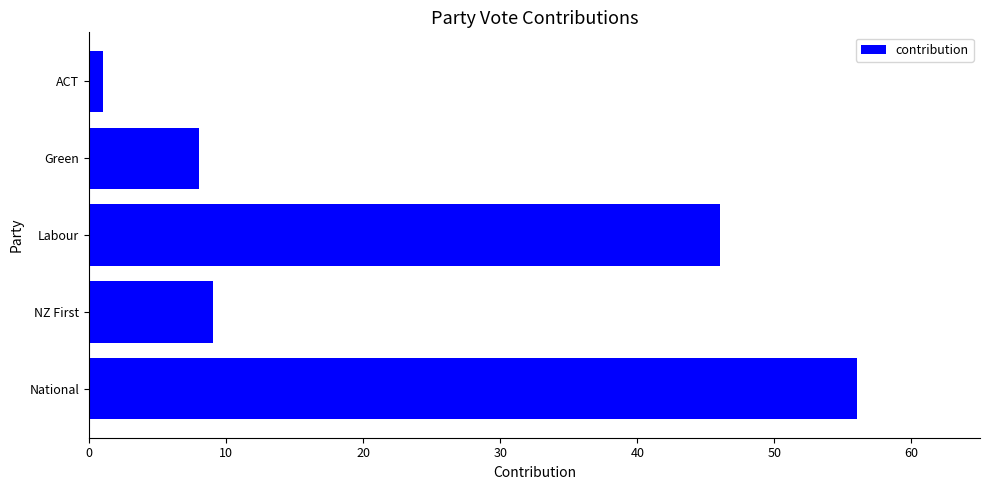

Reading bottom to top, transcribe all the data shown in this chart.

National=56	NZ First=9	Labour=46	Green=8	ACT=1